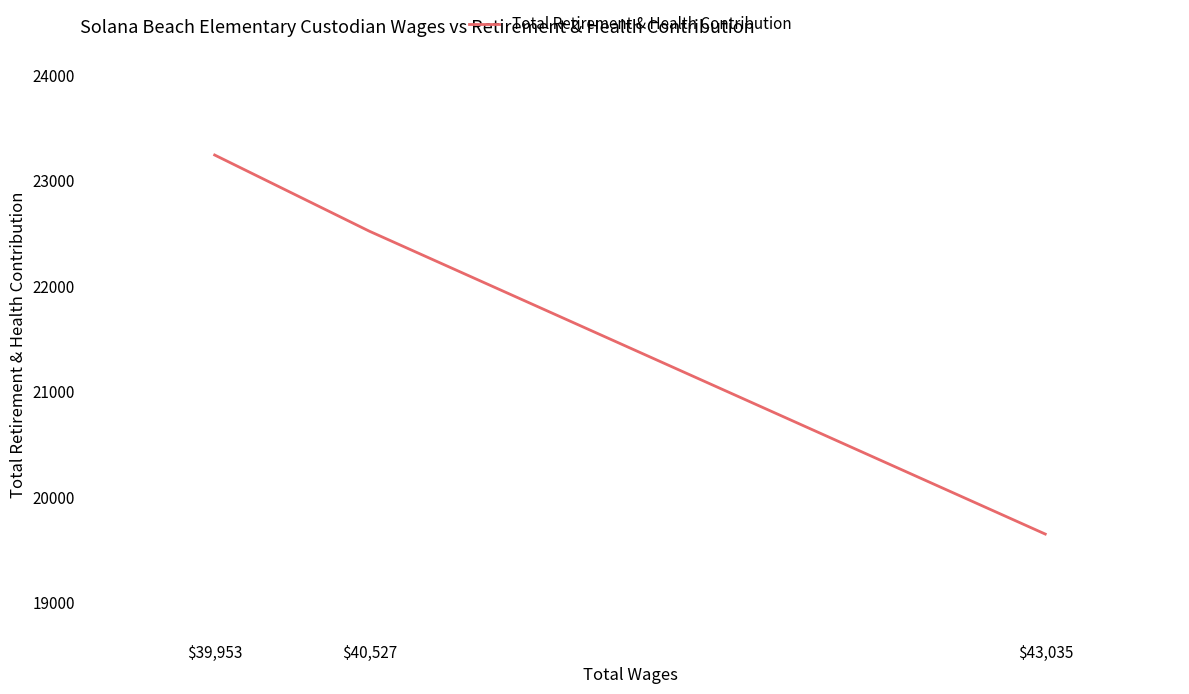

What is the sum of all values?

65412